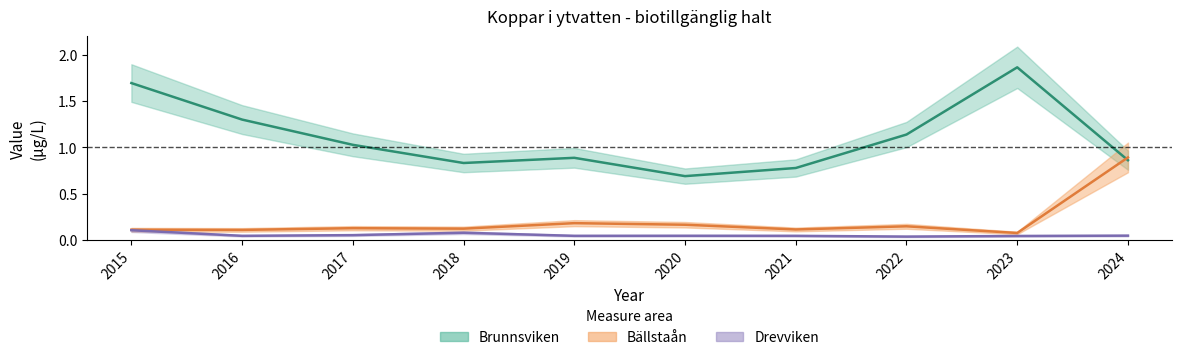

True or false: Brunnsviken has more than 2 interior local peaks.

False